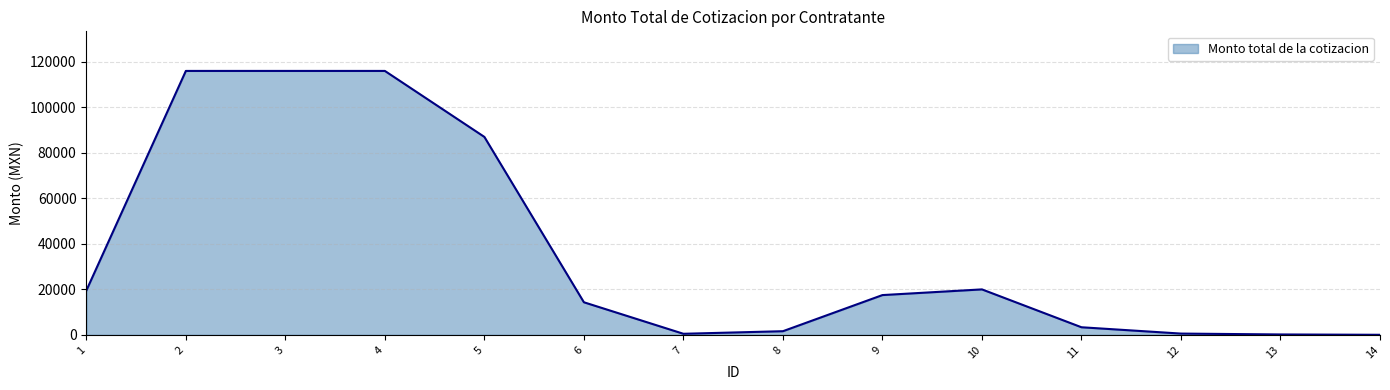

What is the sum of the values at 5 and 3?

203000.0